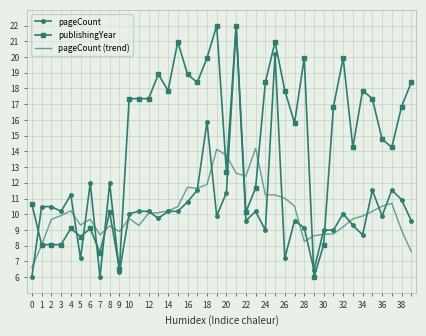

How many values in the publishingYear series exceed 16?

21